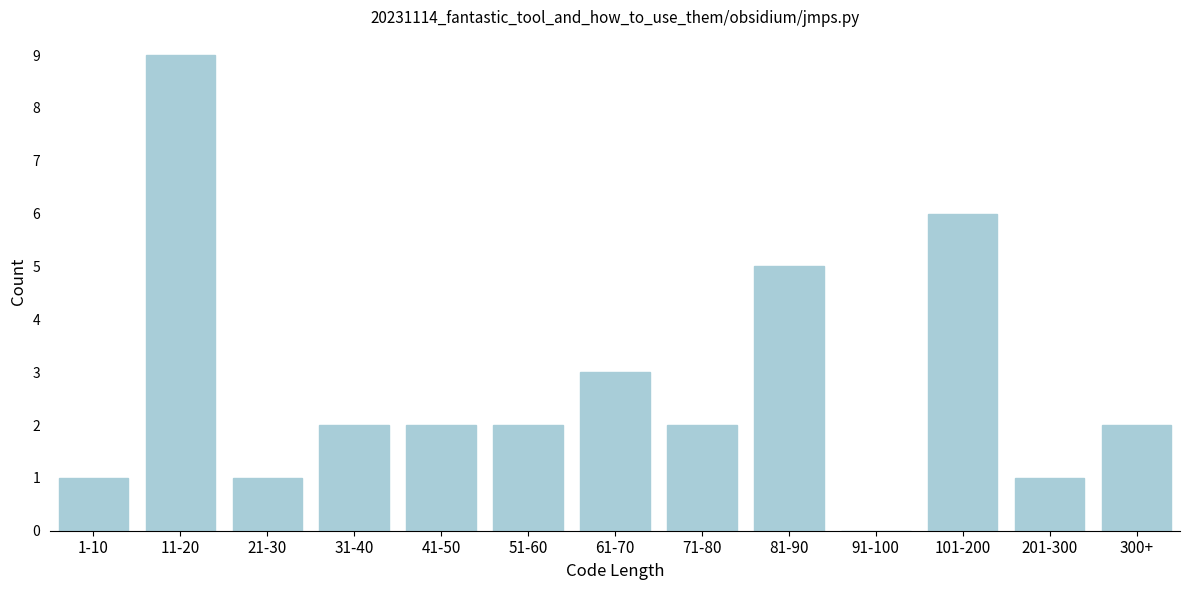

Reading left to right, list all the values displayed in this chart.

1-10=1	11-20=9	21-30=1	31-40=2	41-50=2	51-60=2	61-70=3	71-80=2	81-90=5	91-100=0	101-200=6	201-300=1	300+=2